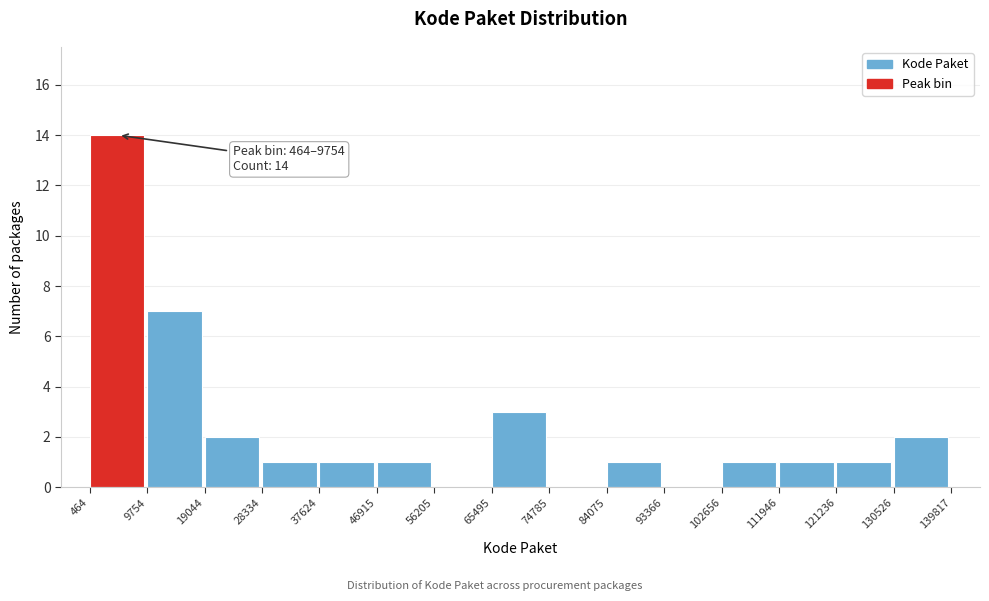

Which range on the x-axis has the tallest bar?

464 to 9754